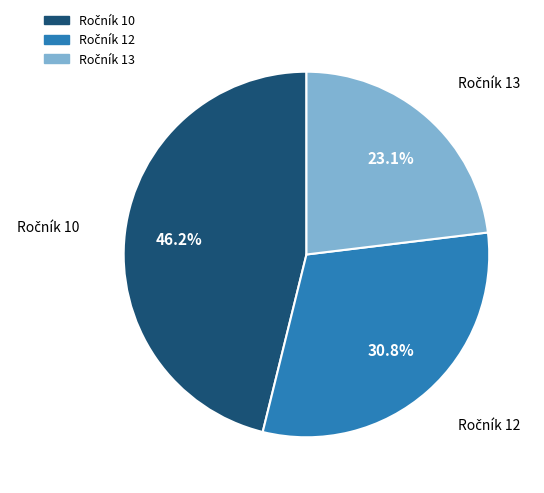

Count the number of slices in the pie.

3